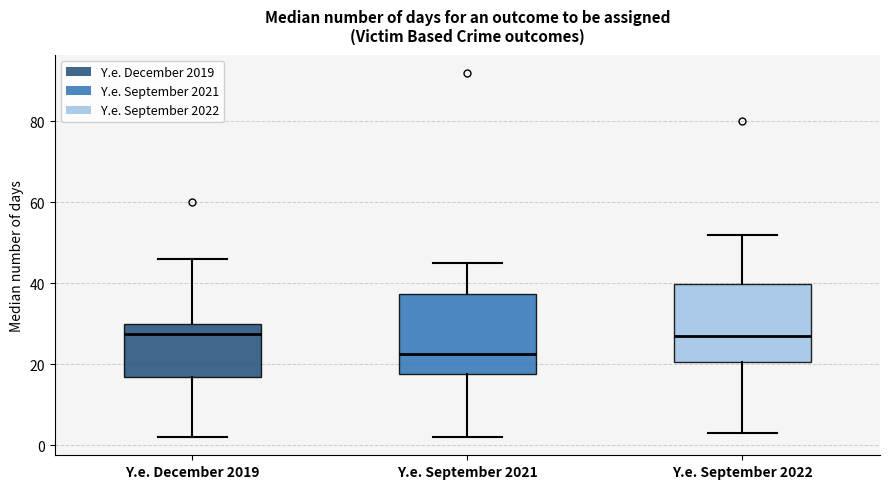

Where does the upper whisker of the box for Y.e. December 2019 end on the y-axis? The values are not printed on the chart, so give them approximately, as read against the axis.

46